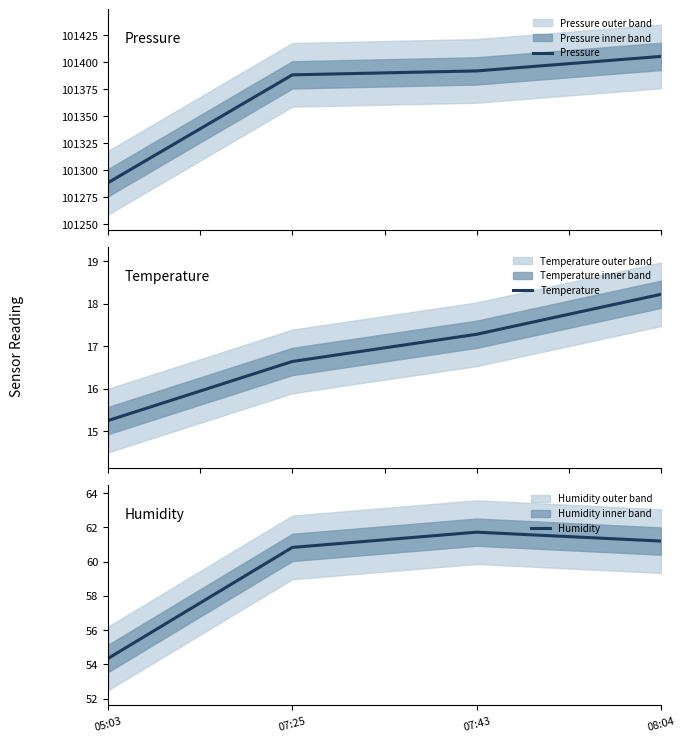

Which has a higher value, 08:04 or 07:43?

08:04